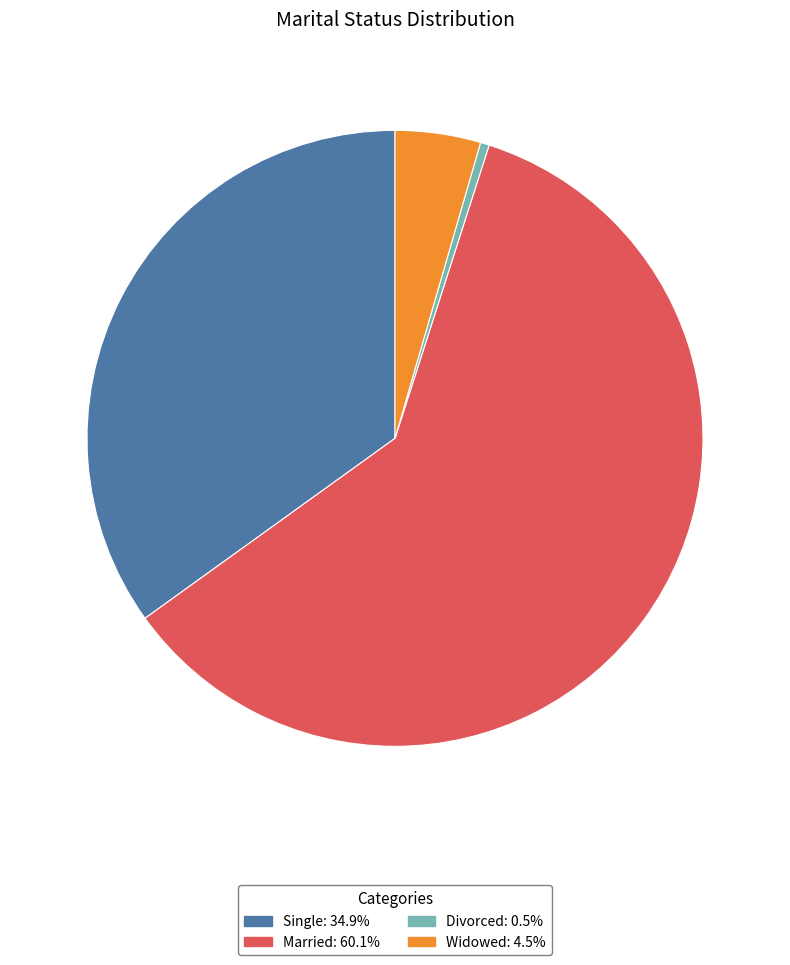

Which slice is the largest?

Married